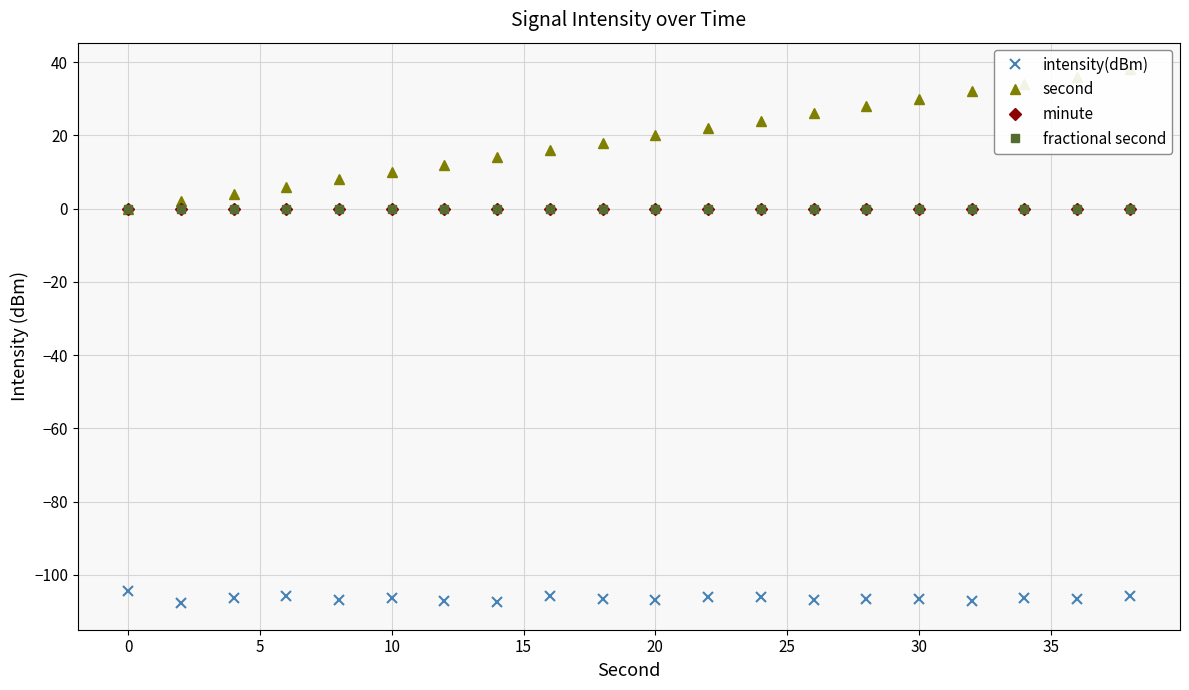

What are all the series names shown in the legend?

intensity(dBm), second, minute, fractional second